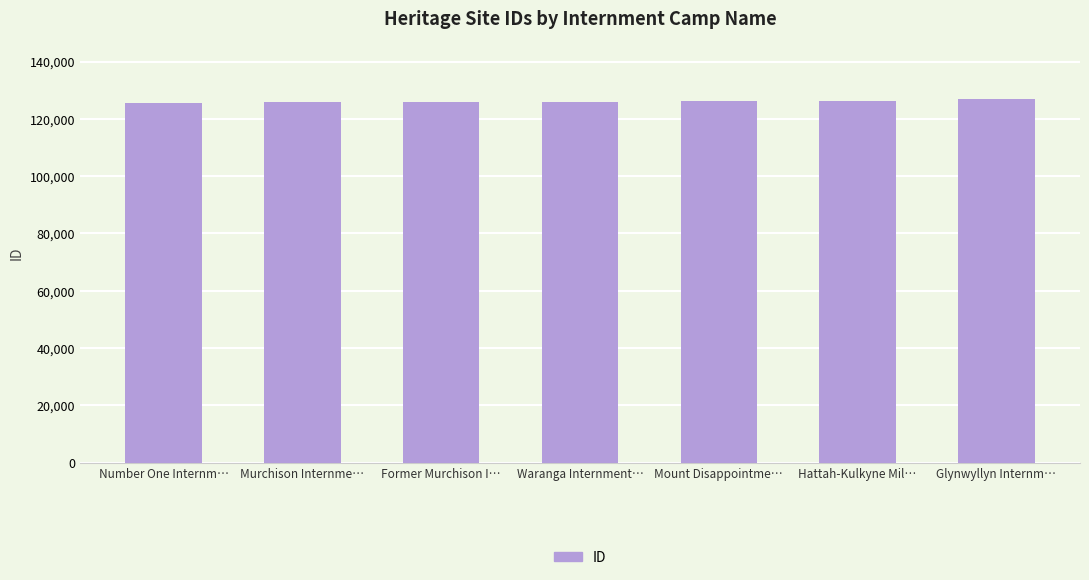

What is the difference between the values at Murchison Internme… and Former Murchison I…?

1